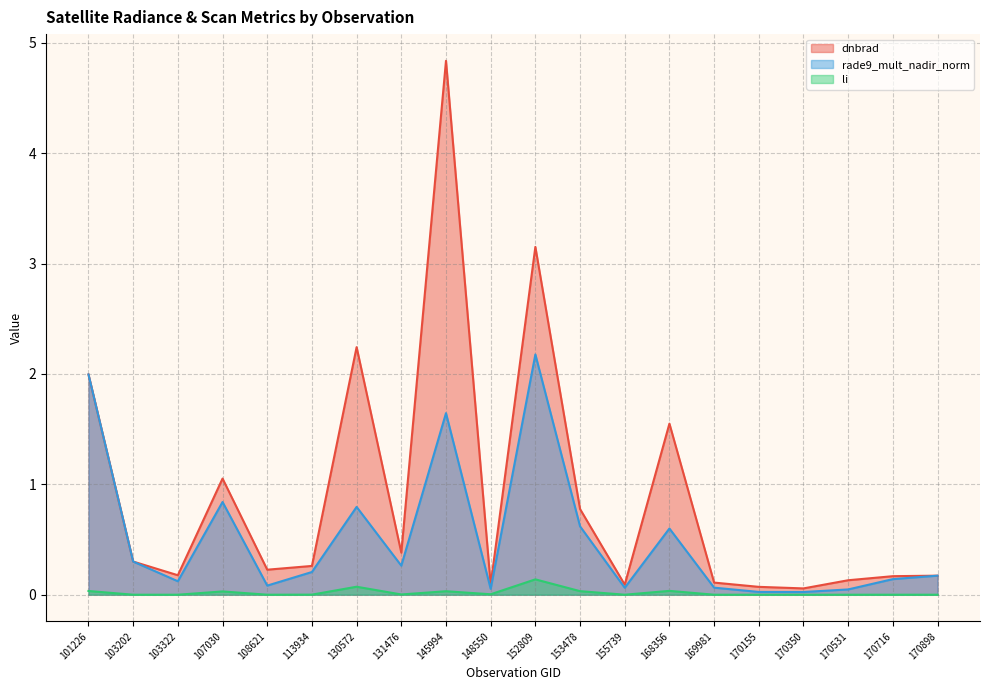

What is the difference between the li values at 152809 and 169981?

0.1